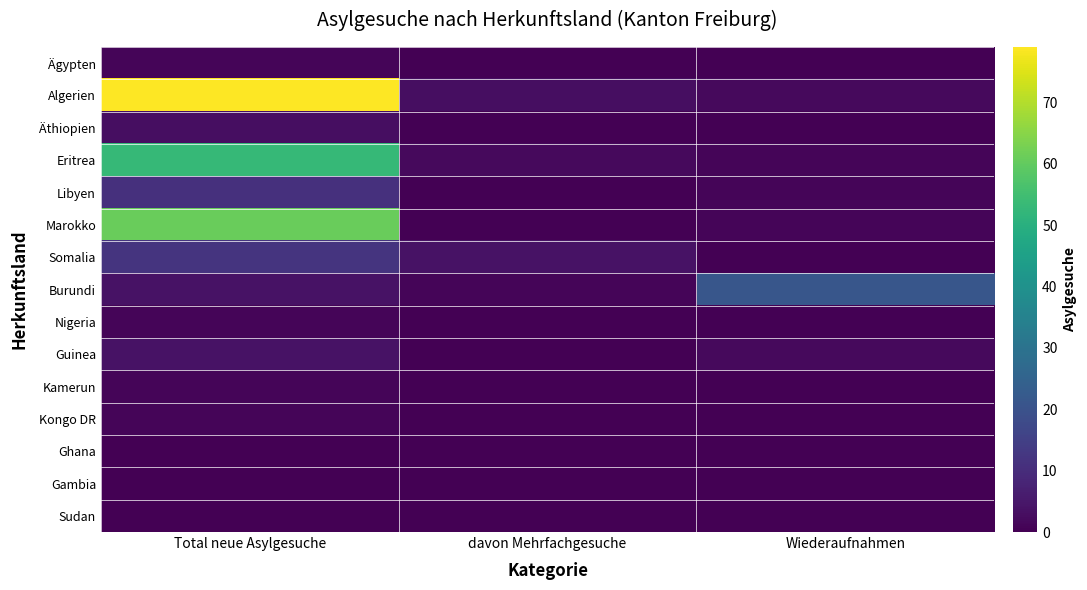

What is the total value across all series at Wiederaufnahmen?

28